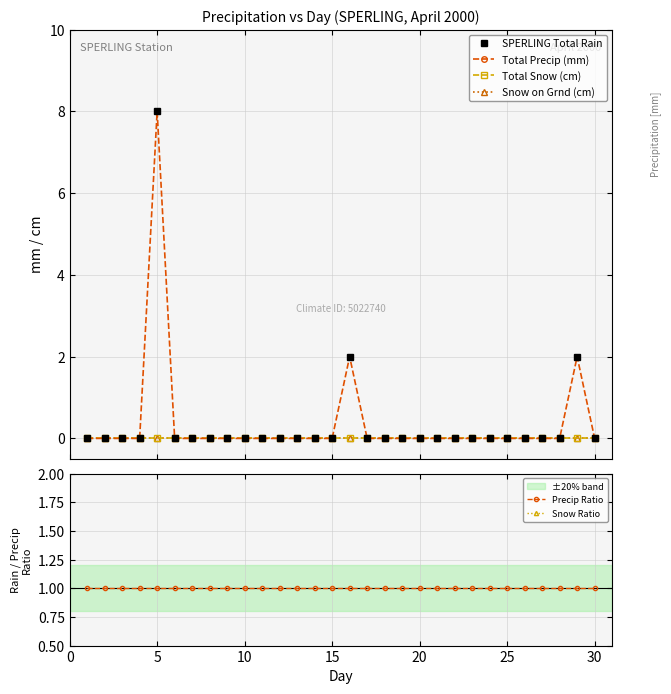

What are all the series names shown in the legend?

SPERLING Total Rain, Total Precip (mm), Total Snow (cm), Snow on Grnd (cm), Precip Ratio, Snow Ratio